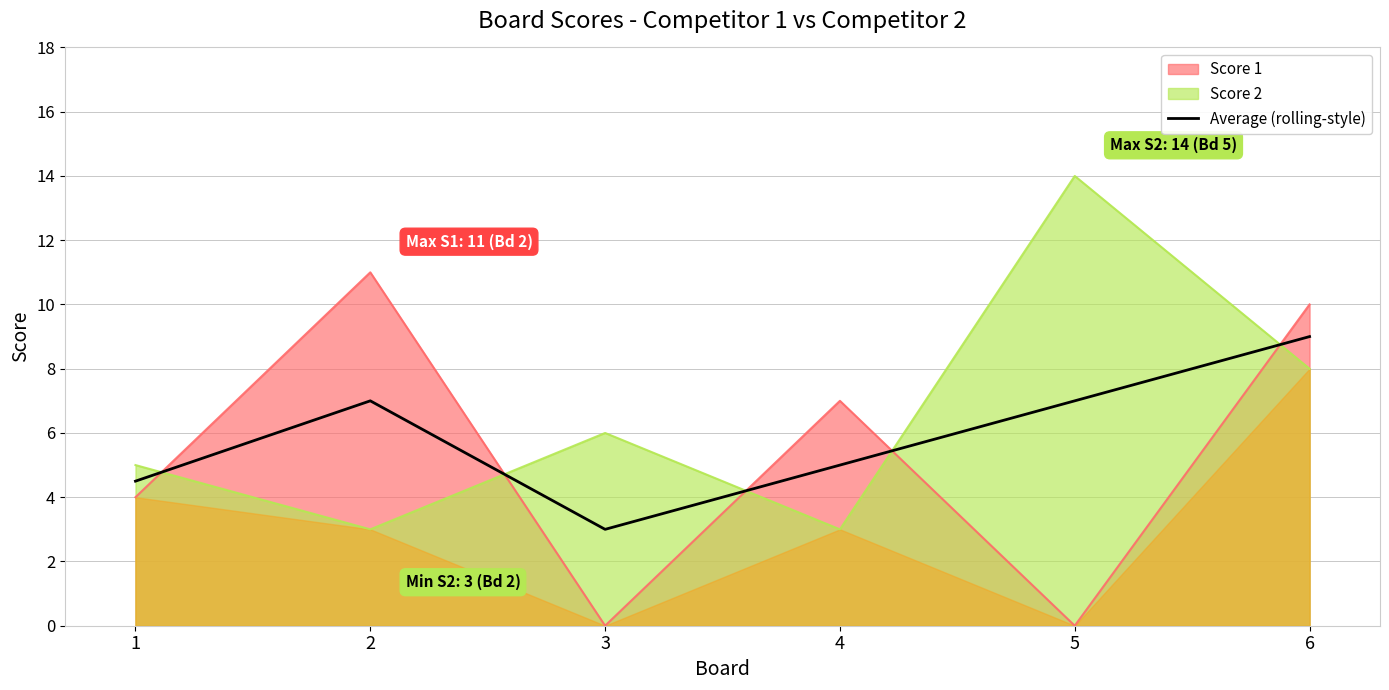

What is the highest value of the Average (rolling-style) series?

9.0